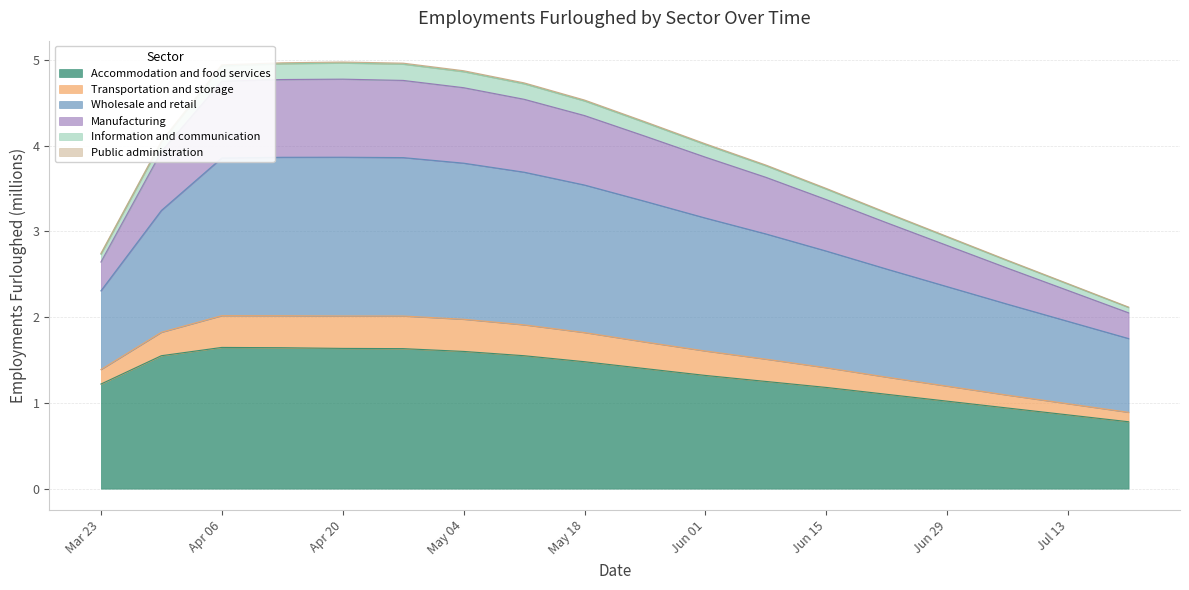

What is the minimum value for Accommodation and food services?

0.8